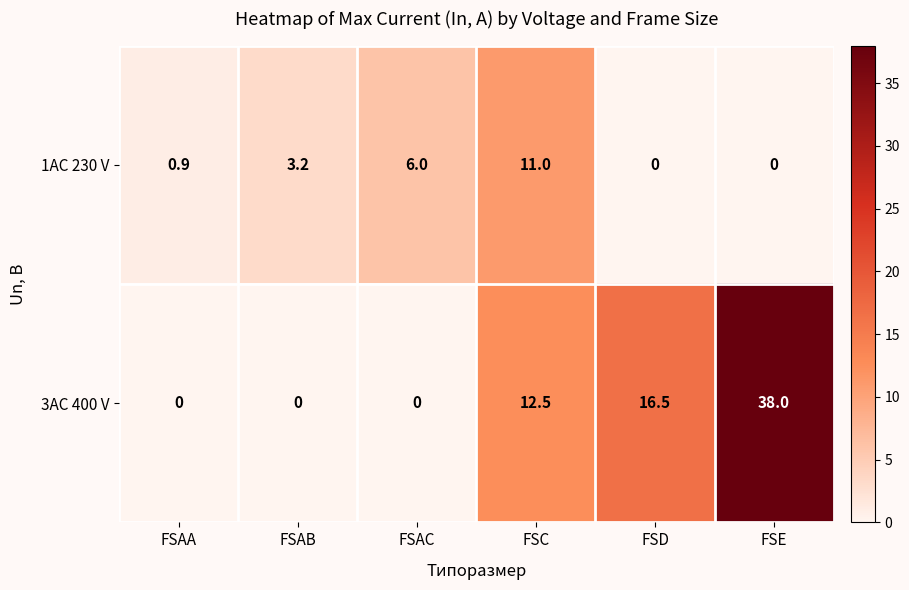

What is the total value across all series at FSAB?

3.2